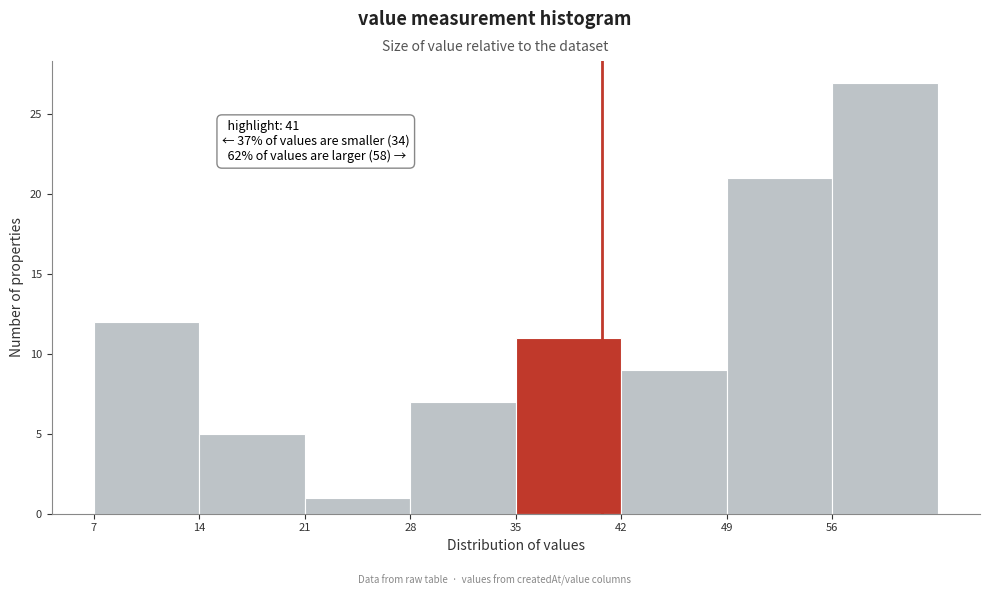

Which range on the x-axis has the tallest bar?

56 to 63